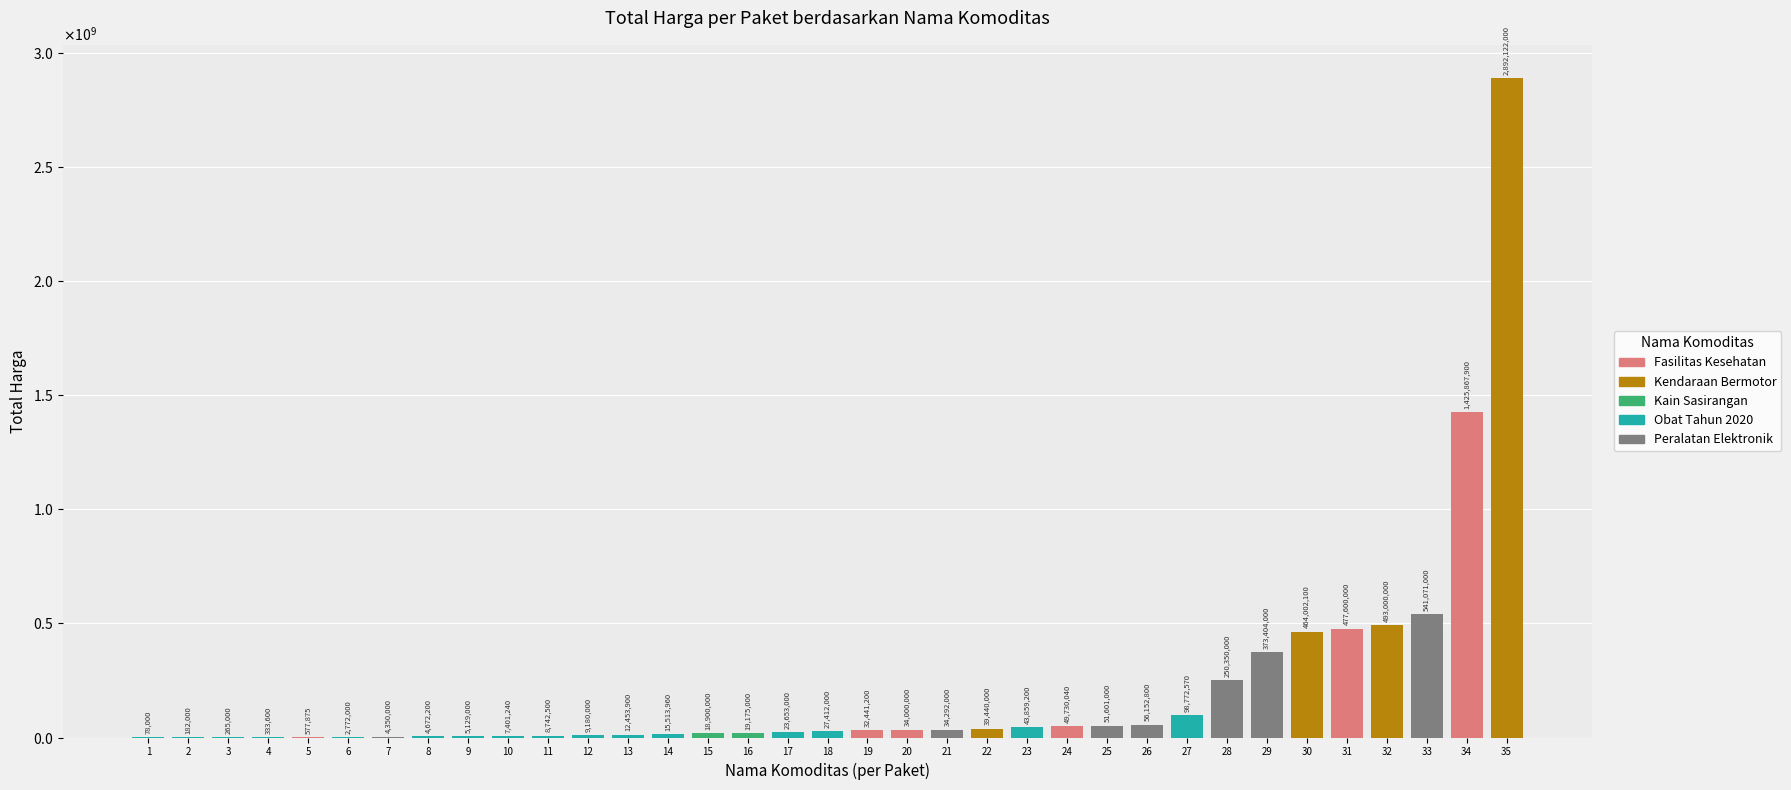

Are the bars horizontal?

No